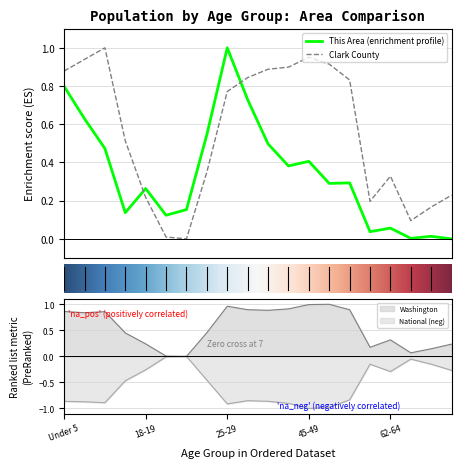

True or false: National and Washington cross at least once.

False